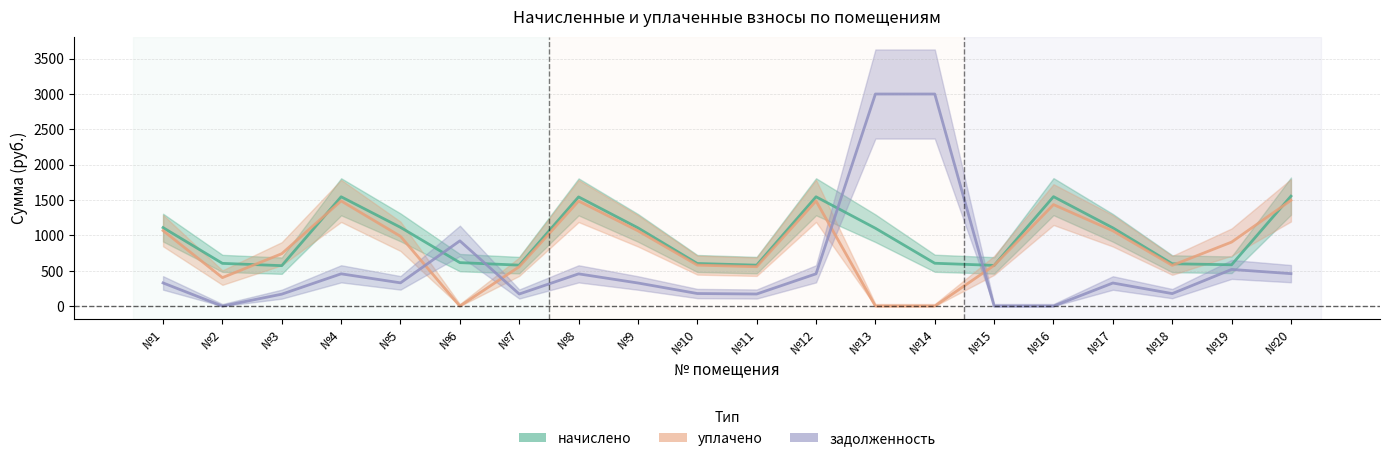

Which category has the lowest value across all series?

№6